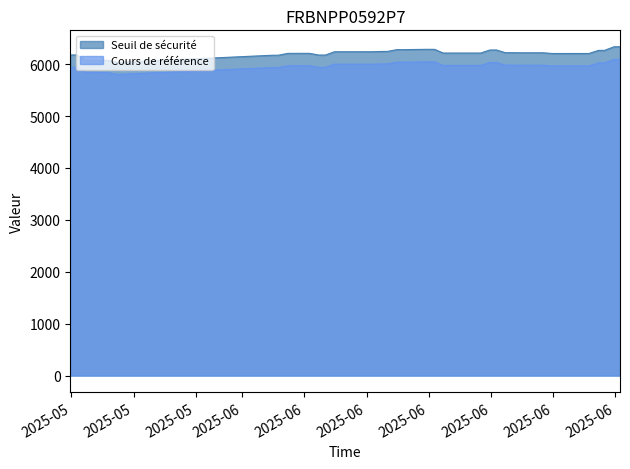

What is the value of the Cours de référence point at the 7th from the left?

5980.9